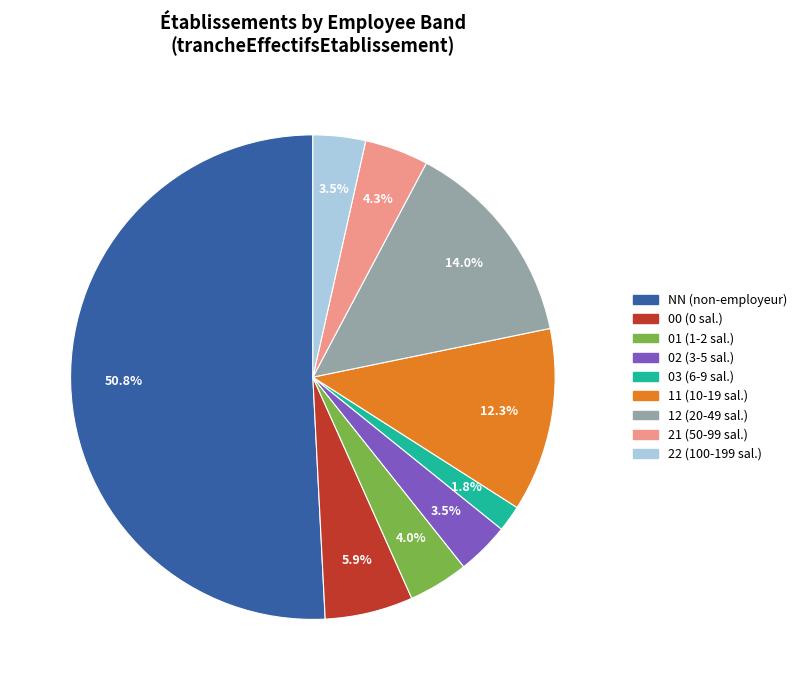

Which category has the biggest portion of the pie?

NN